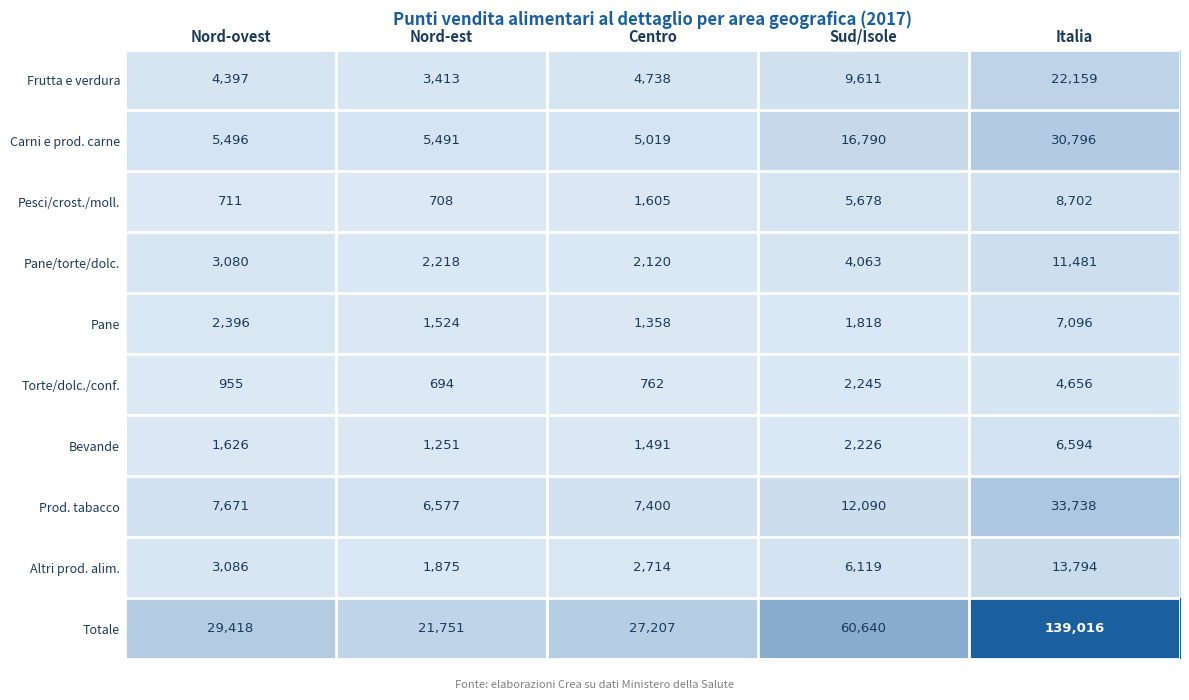

The value of Altri prod. alim. at Nord-ovest is 3086. True or false?

True